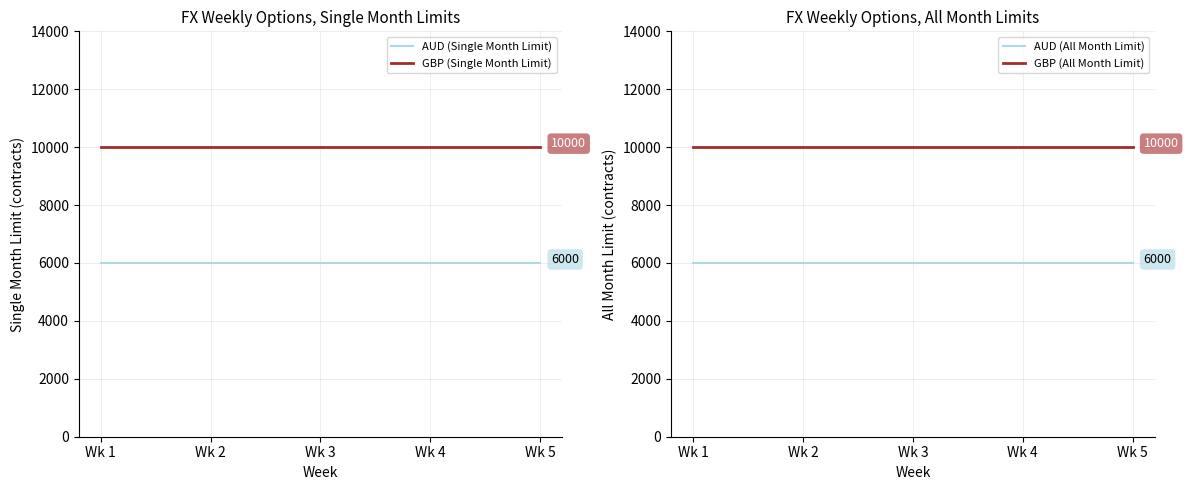

Which category has the highest value in the AUD (Single Month Limit) series?

Wk 1